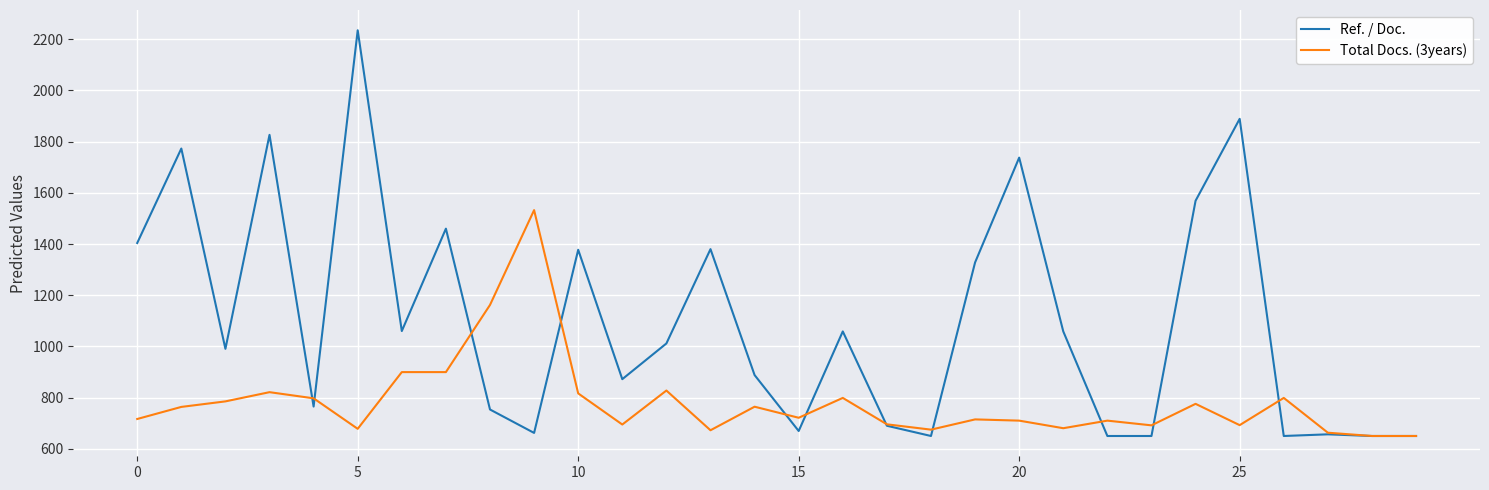

What is the maximum value for Ref. / Doc.?

2235.0